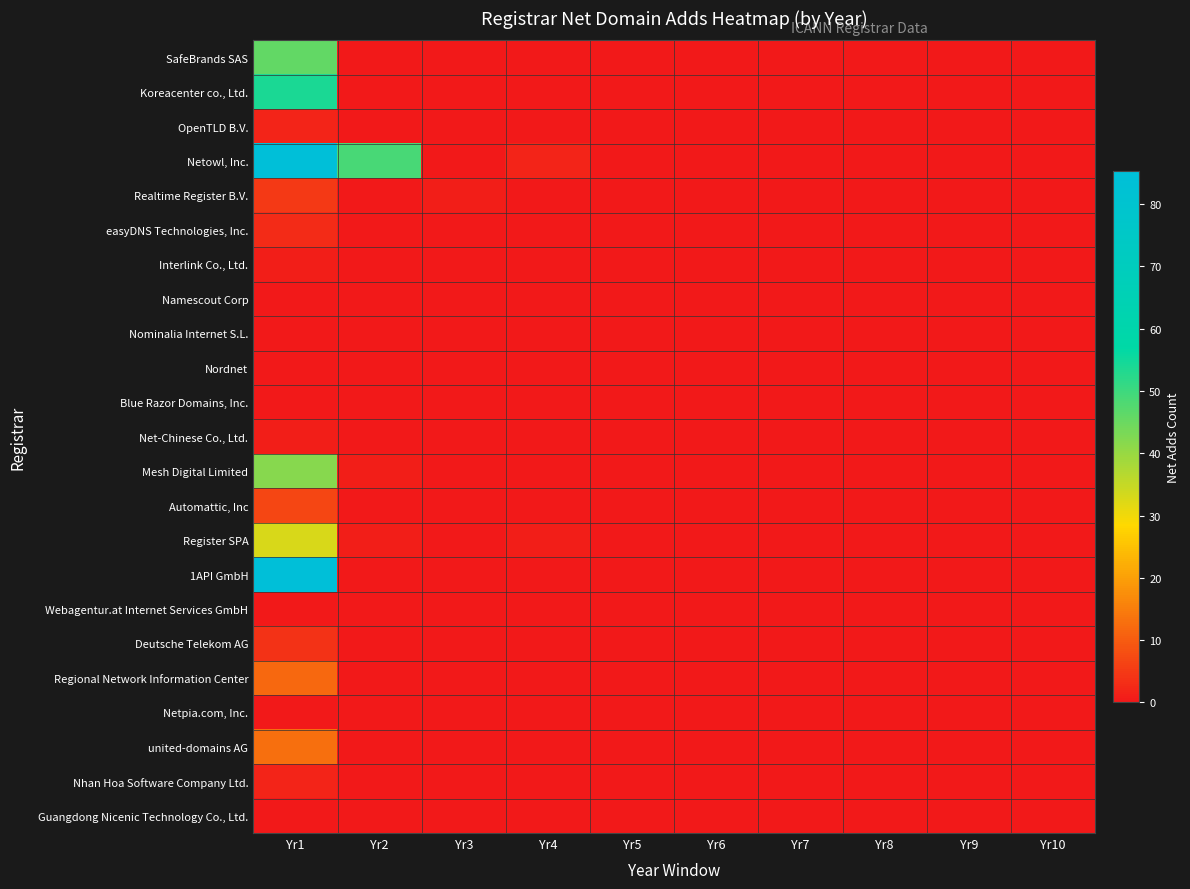

At which category is the sum across all series the highest?

Yr1